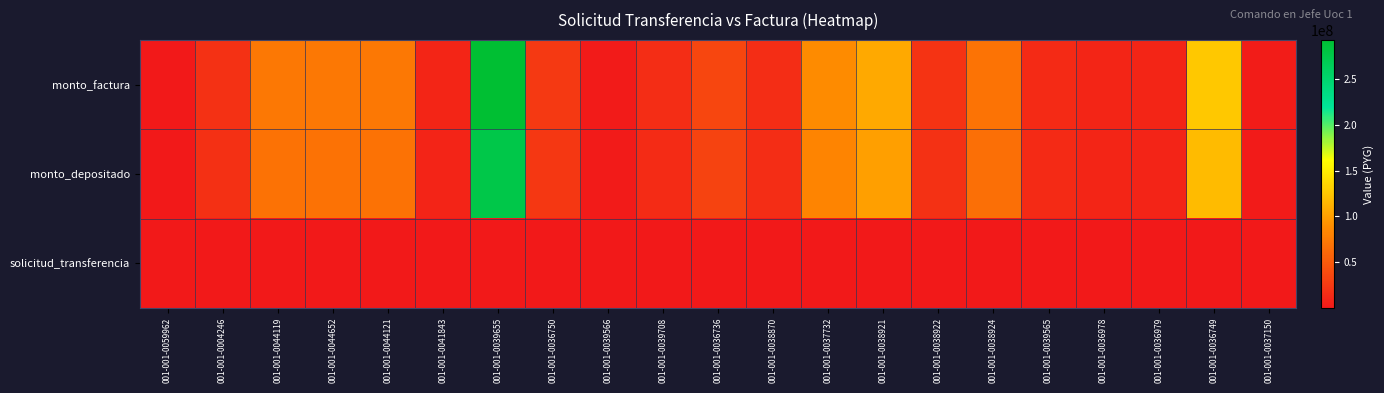

Reading left to right, what are all the values shown in this chart?

monto_factura: 001-001-0059962=197996	001-001-0004246=18970000	001-001-0044119=72654400	001-001-0044652=72654400	001-001-0044121=72654400	001-001-0041843=9699996	001-001-0039655=292500000	001-001-0036750=24300000	001-001-0039566=1500000	001-001-0039708=15000000	001-001-0036736=34999200	001-001-0038870=16000000	001-001-0037732=87185280	001-001-0038921=106704000	001-001-0038922=19977000	001-001-0038924=69540000	001-001-0039565=13377000	001-001-0036978=10200000	001-001-0036979=9682800	001-001-0036749=126060000	001-001-0037150=2424999
monto_depositado: 001-001-0059962=197276	001-001-0004246=17868360	001-001-0044119=68435160	001-001-0044652=68435160	001-001-0044121=68435160	001-001-0041843=9136691	001-001-0039655=275513727	001-001-0036750=22888833	001-001-0039566=1412891	001-001-0039708=14128909	001-001-0036736=32966700	001-001-0038870=15070836	001-001-0037732=82122193	001-001-0038921=100507408	001-001-0038922=18816882	001-001-0038924=65501623	001-001-0039565=12600162	001-001-0036978=9607658	001-001-0036979=9120493	001-001-0036749=118739352	001-001-0037150=2284173
solicitud_transferencia: 001-001-0059962=208834	001-001-0004246=145357	001-001-0044119=151949	001-001-0044652=151947	001-001-0044121=136002	001-001-0041843=75800	001-001-0039655=15708	001-001-0036750=15775	001-001-0039566=198404	001-001-0039708=198406	001-001-0036736=188167	001-001-0038870=171848	001-001-0037732=154993	001-001-0038921=195095	001-001-0038922=195111	001-001-0038924=195103	001-001-0039565=197196	001-001-0036978=132000	001-001-0036979=132000	001-001-0036749=120133	001-001-0037150=121319